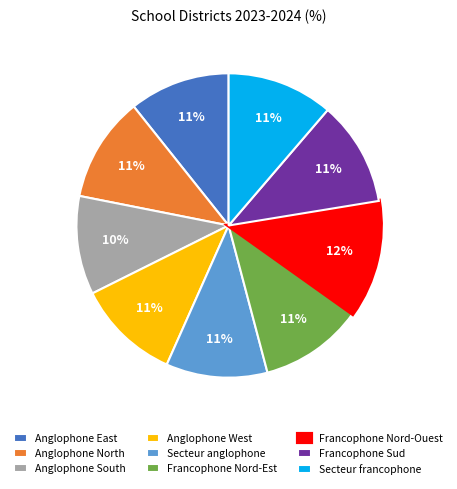

Combined, do Anglophone West and Anglophone East account for over 50%?

No